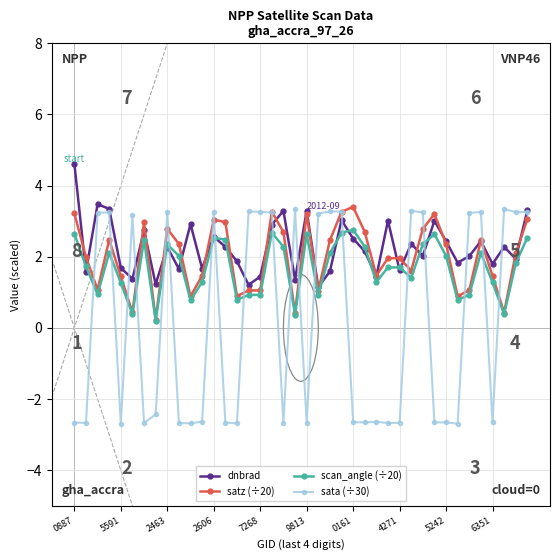

How many intersections are there between scan_angle (÷20) and sata (÷30)?

19